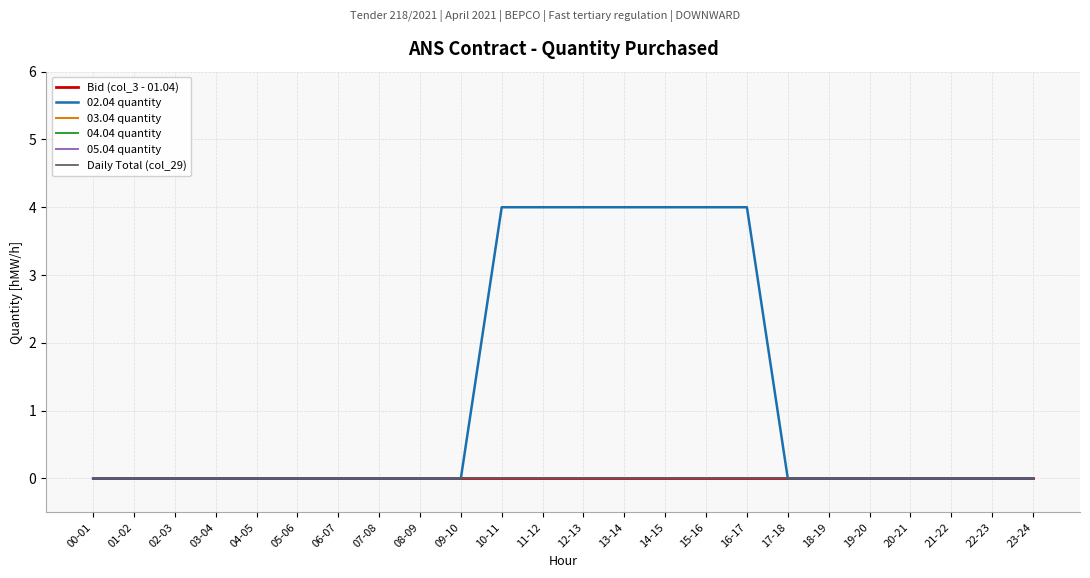

What position from the right is 02-03?

22